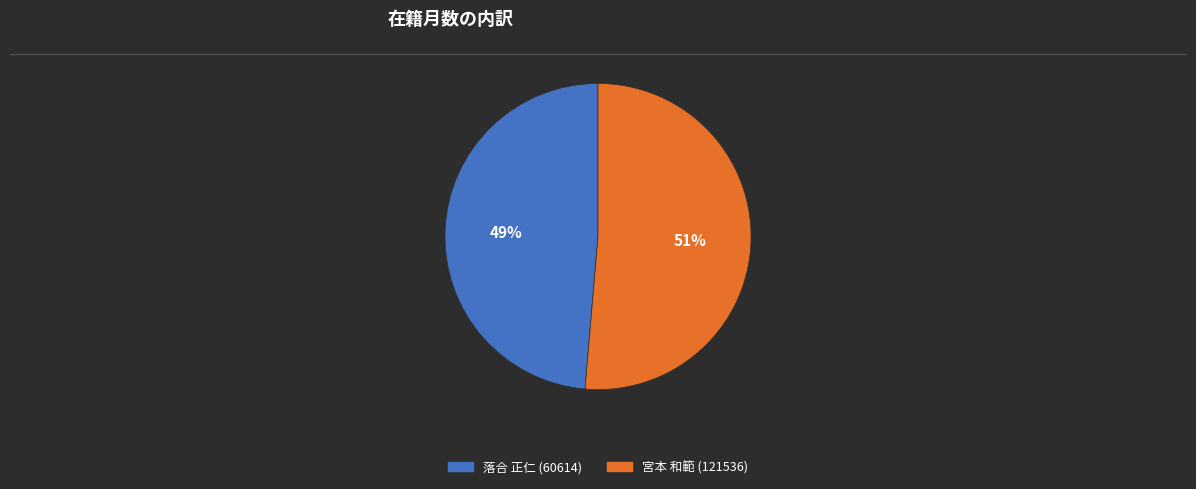

To the nearest percent, what is the average slice percentage?

50%